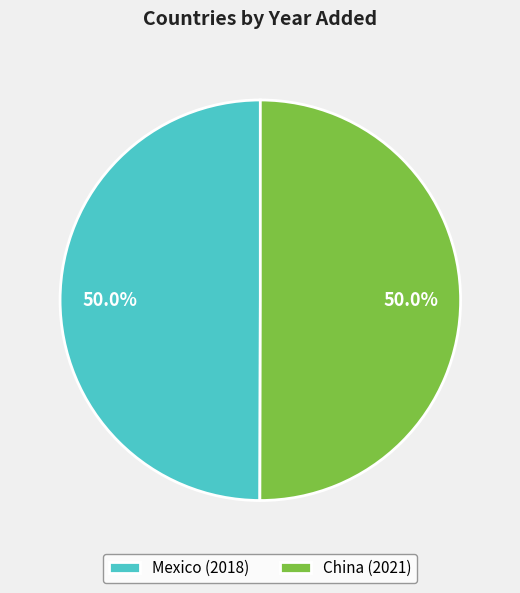

How much of the chart is everything except Mexico?

50.0%